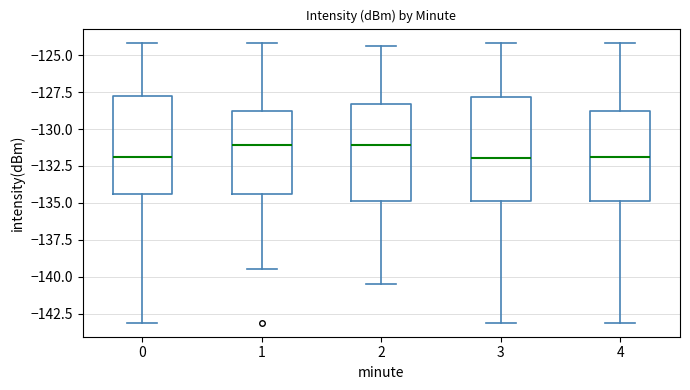

Where does the lower whisker of the box at x = 0 end on the y-axis? The values are not printed on the chart, so give them approximately, as read against the axis.

-143.0